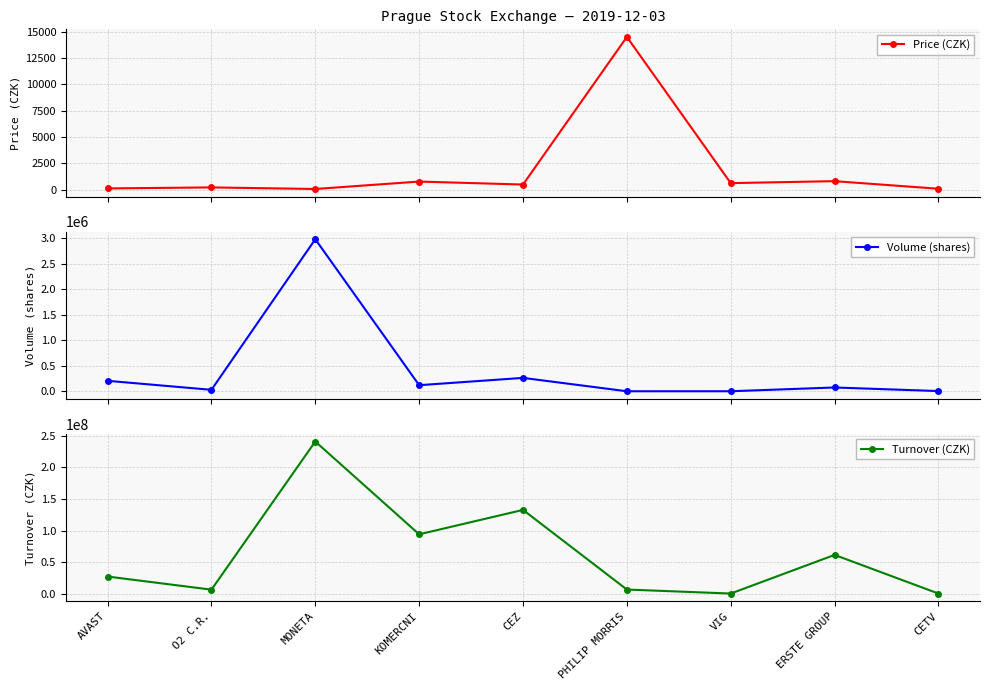

True or false: Price (CZK) has a value of 471.0 at ERSTE GROUP.

False